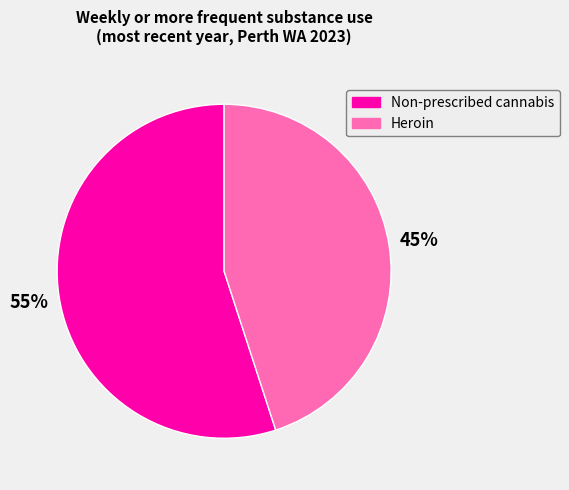

Rank the categories by value from lowest to highest.

Heroin, Non-prescribed cannabis